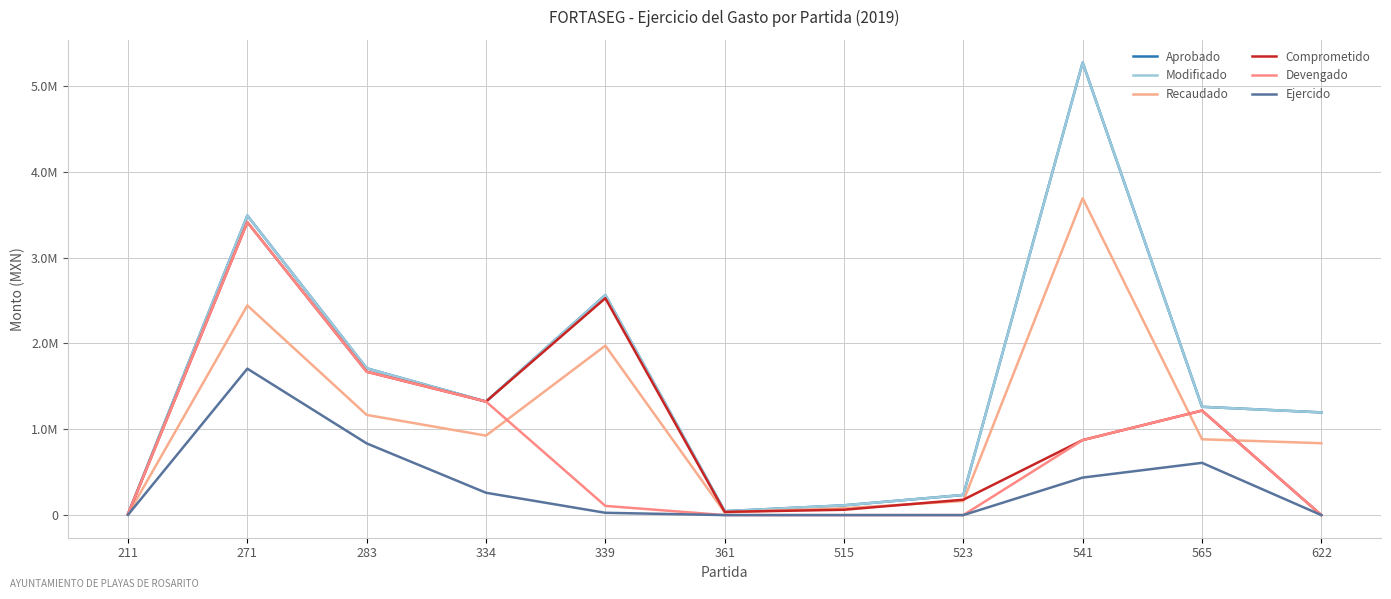

The value of Recaudado at 622 is 837361.7. True or false?

True